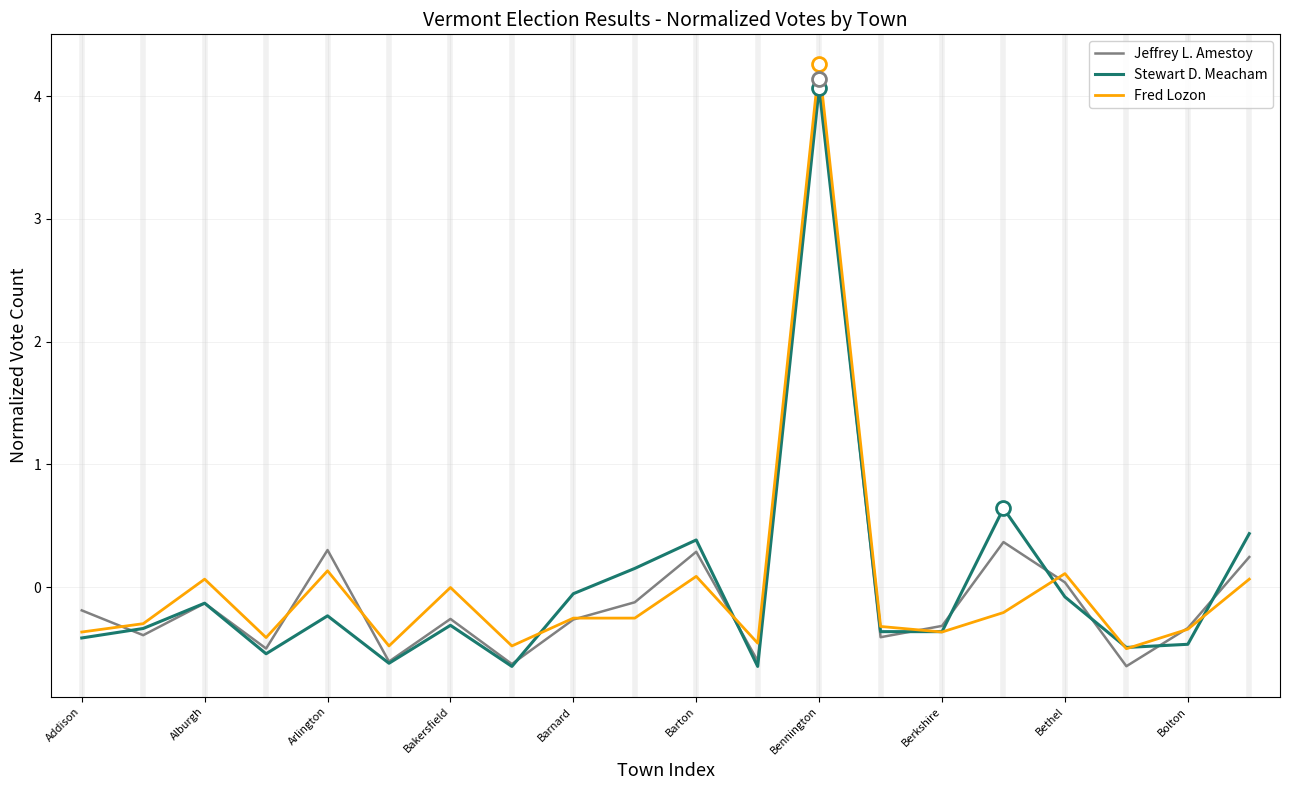

What is the smallest value displayed?

-0.6